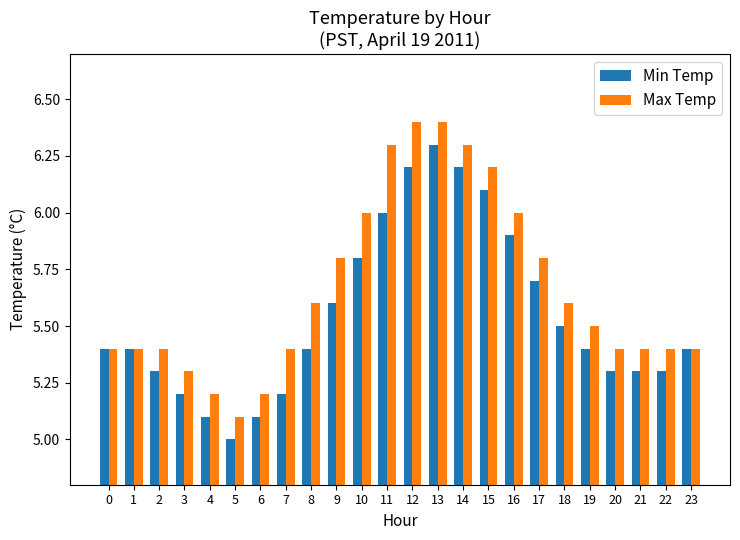

Is the value of Max Temp at 8 greater than the value of Min Temp at 19?

Yes